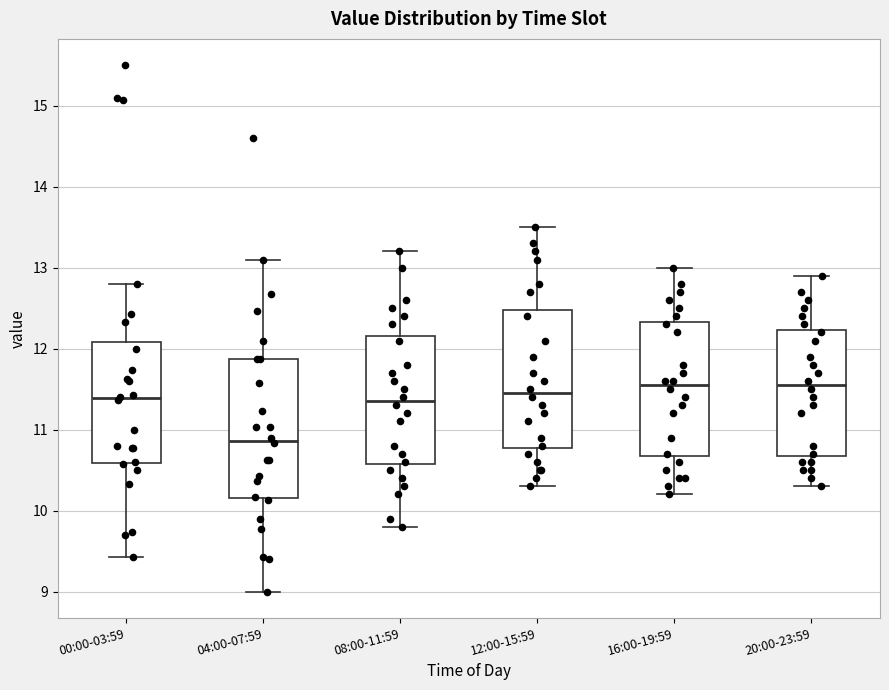

Reading left to right, read every box against the y-axis: the position of its median line, the range the box covers, and the ends of its whiskers. The values are not printed on the chart, so give them approximately, as read against the axis.

00:00-03:59: median 11.4, box 10.6 to 12.1, whiskers 9.4 to 12.8
04:00-07:59: median 10.9, box 10.2 to 11.9, whiskers 9.0 to 13.1
08:00-11:59: median 11.4, box 10.6 to 12.2, whiskers 9.8 to 13.2
12:00-15:59: median 11.5, box 10.8 to 12.5, whiskers 10.3 to 13.5
16:00-19:59: median 11.6, box 10.7 to 12.3, whiskers 10.2 to 13.0
20:00-23:59: median 11.6, box 10.7 to 12.2, whiskers 10.3 to 12.9